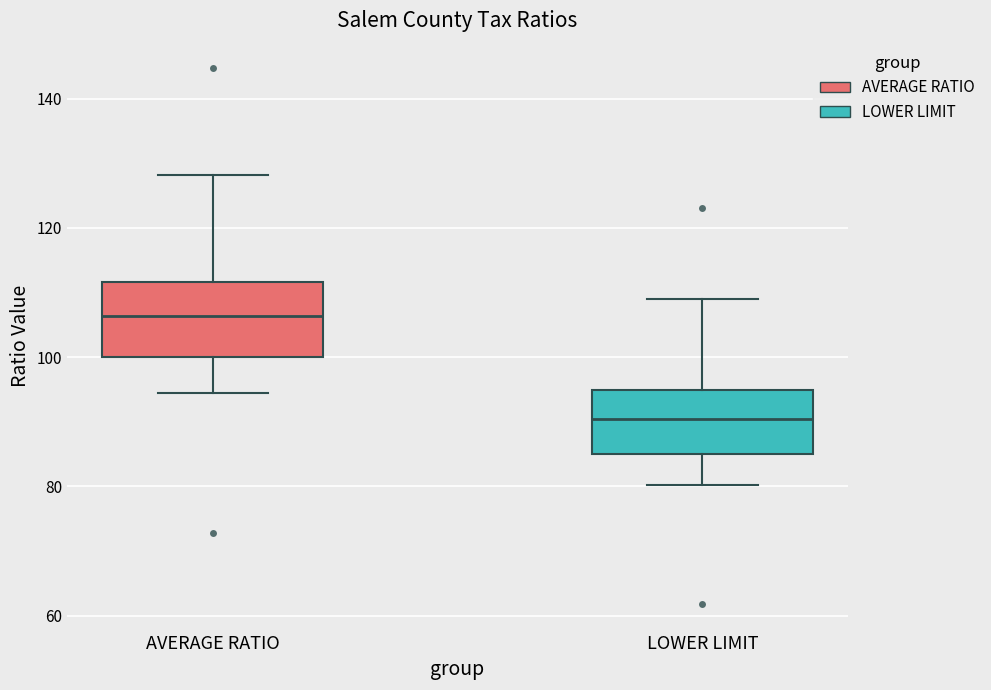

Reading left to right, read every box against the y-axis: the position of its median line, the range the box covers, and the ends of its whiskers. The values are not printed on the chart, so give them approximately, as read against the axis.

AVERAGE RATIO: median 106, box 100 to 112, whiskers 94 to 128
LOWER LIMIT: median 90, box 86 to 94, whiskers 80 to 108